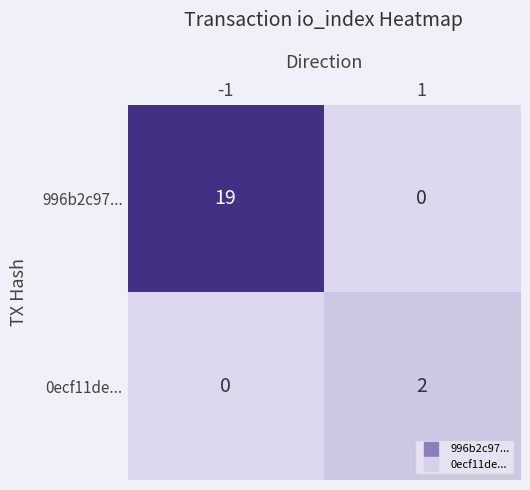

What is the greatest value displayed?

19